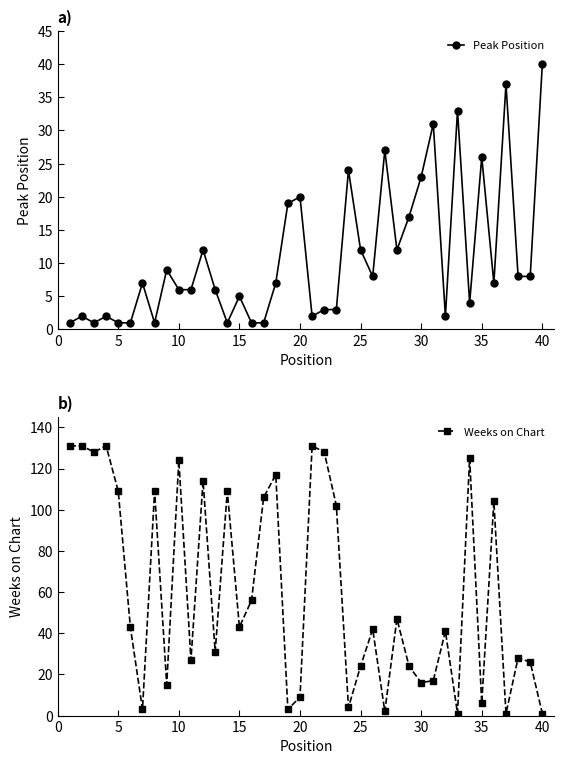

The value of Peak Position at 40 is 72. True or false?

False